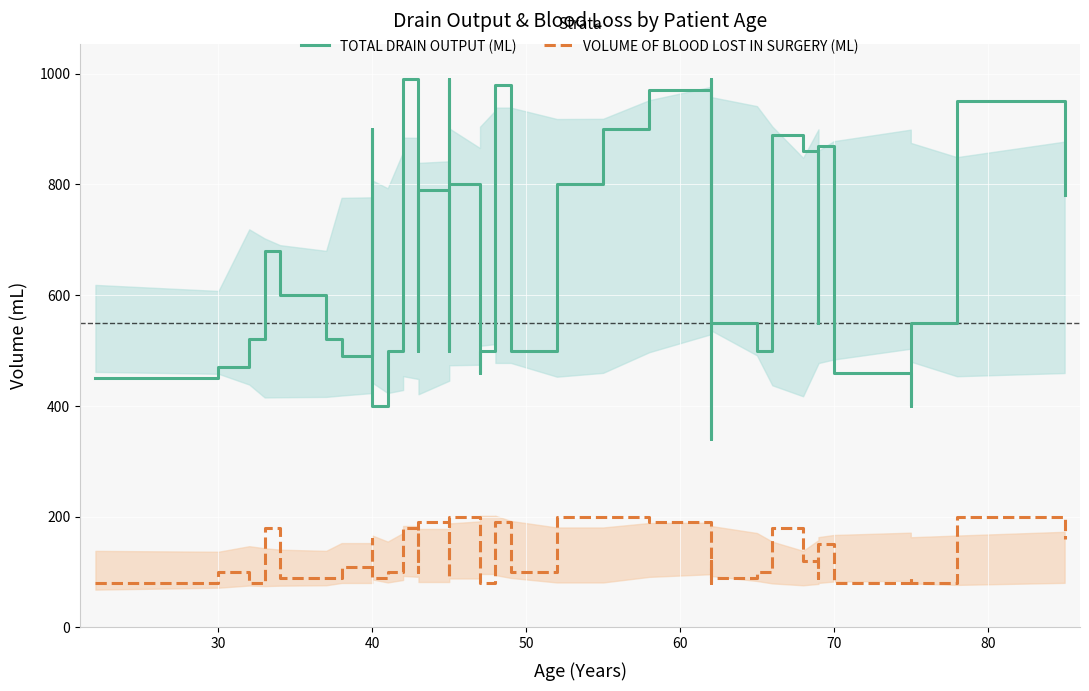

What is the difference between the maximum and minimum values in the VOLUME OF BLOOD LOST IN SURGERY (ML) series?

120